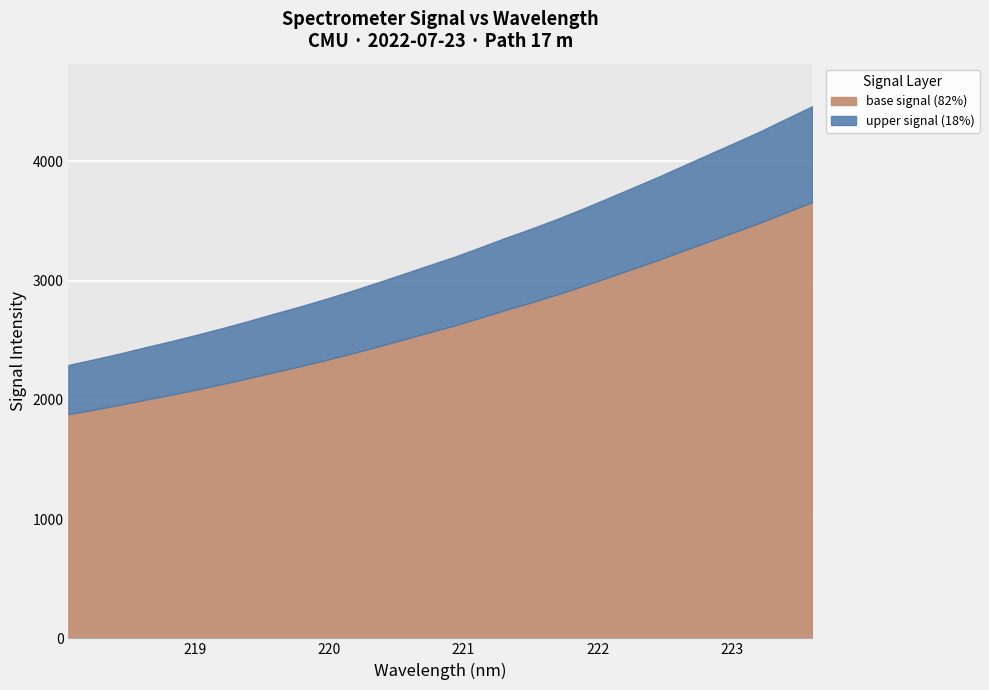

List the labels in order of 218.06-220.54 value, smallest first.

0, 1, 2, 3, 4, 5, 6, 7, 8, 9, 10, 11, 12, 13, 14, 15, 16, 17, 18, 19